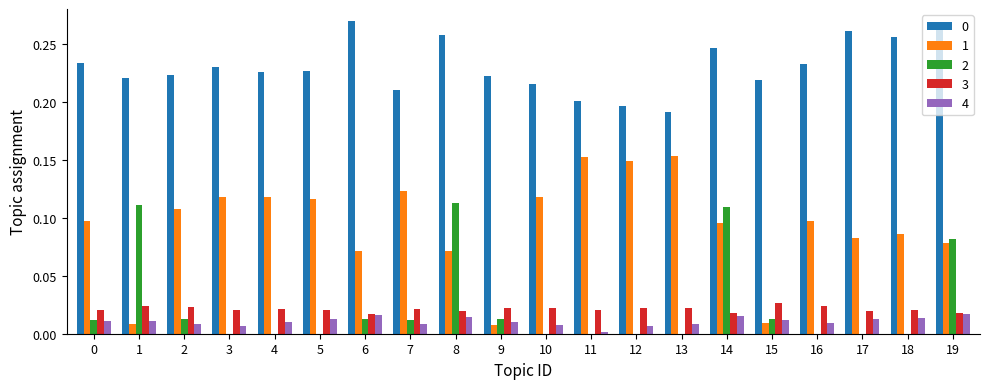

What is the sum of the 0 values at 9 and 14?

0.5